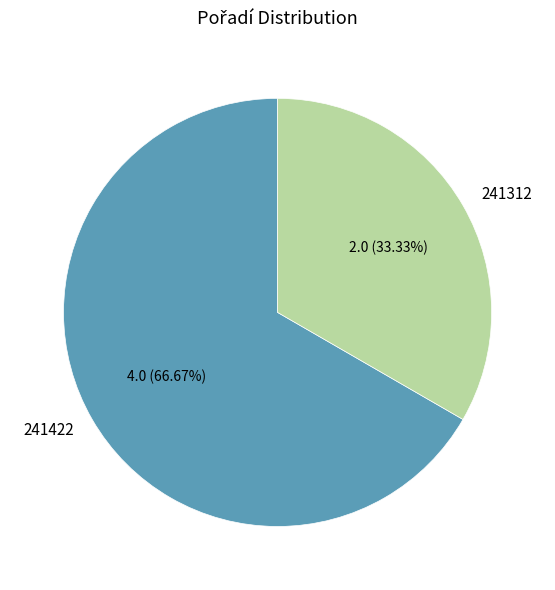

To the nearest percent, what is the average slice percentage?

50%